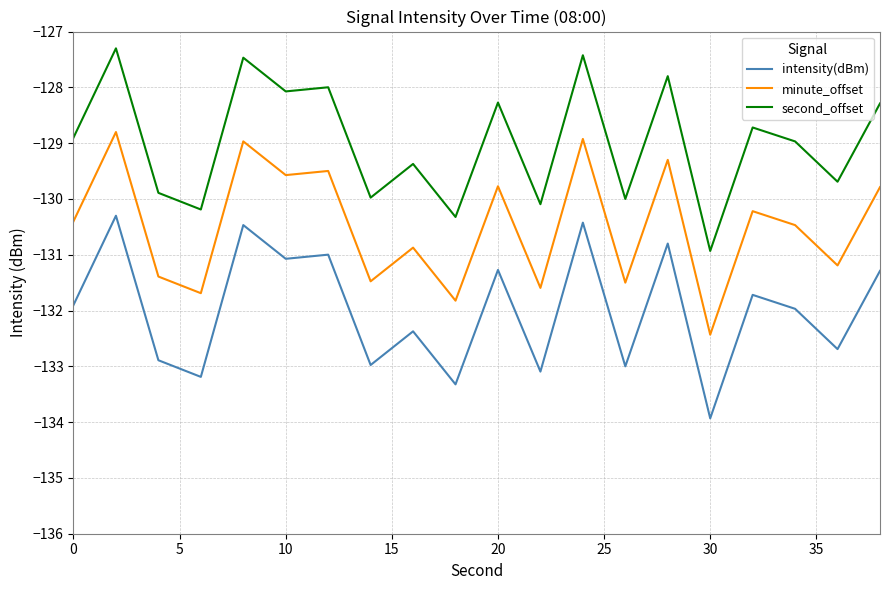

What is the difference between the maximum and minimum values in the intensity(dBm) series?

3.6